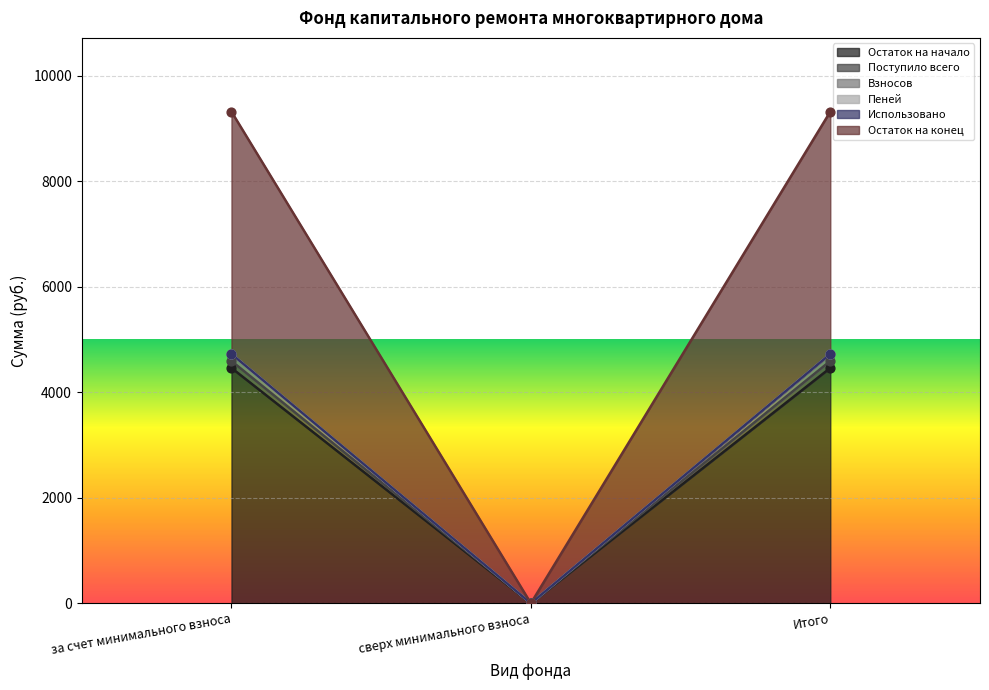

Is the value of Поступило всего at за счет минимального взноса greater than the value of Пеней at за счет минимального взноса?

Yes